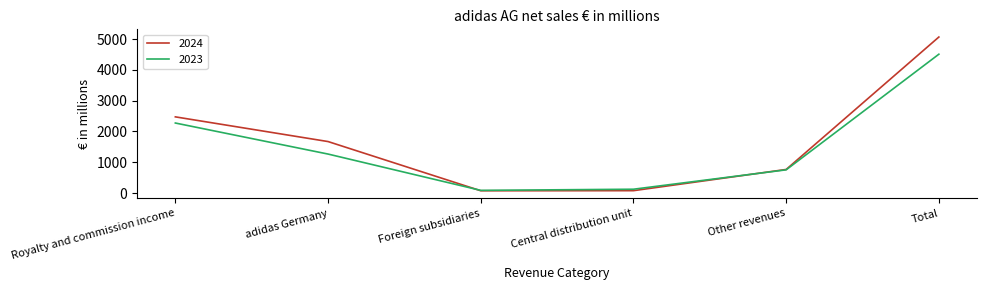

At how many categories does at least one series exceed 4616?

1